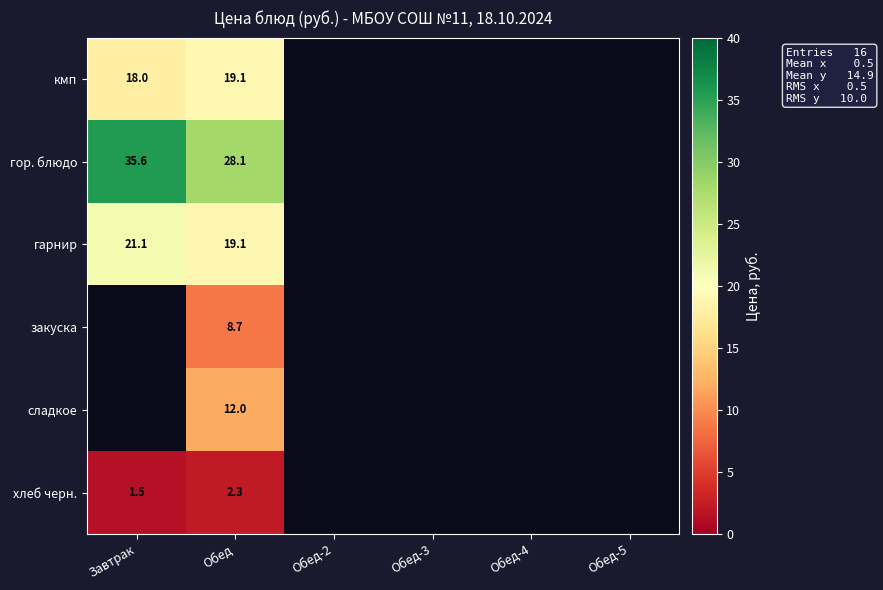

The гарнир series shows 37.5 at Завтрак. True or false?

False